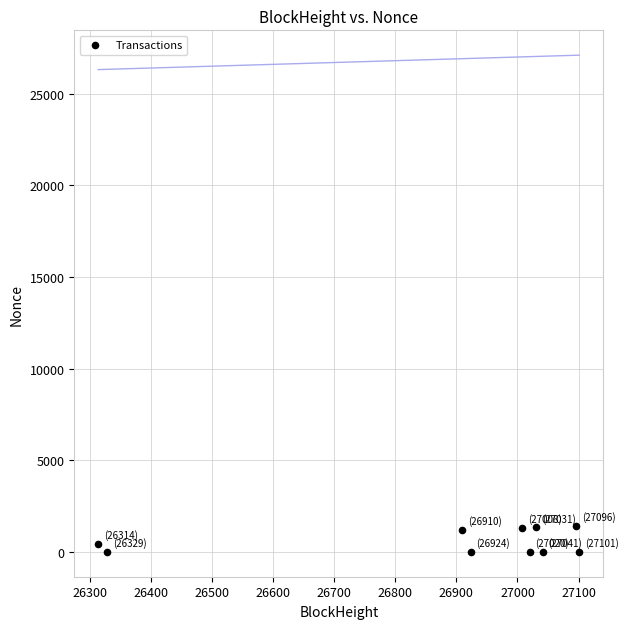

What is the average X value?

26877